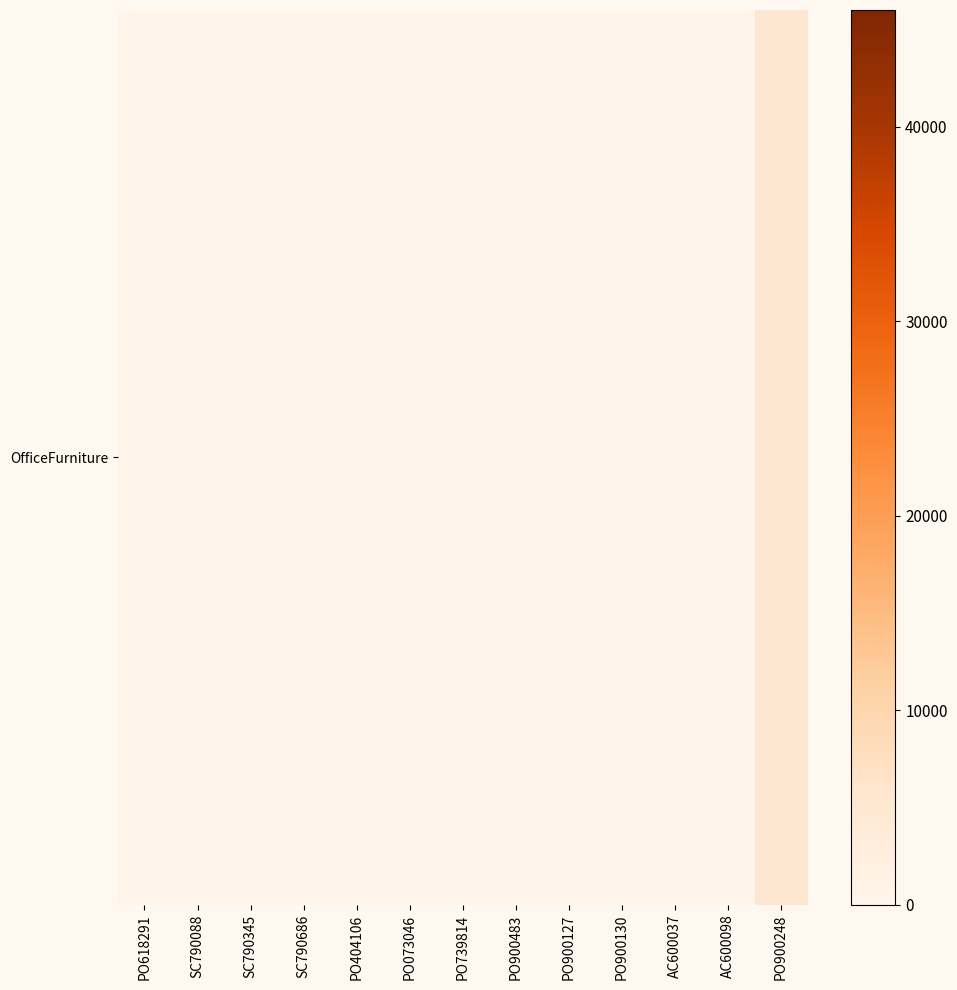

Between SC790686 and PO739814, which is larger?

SC790686